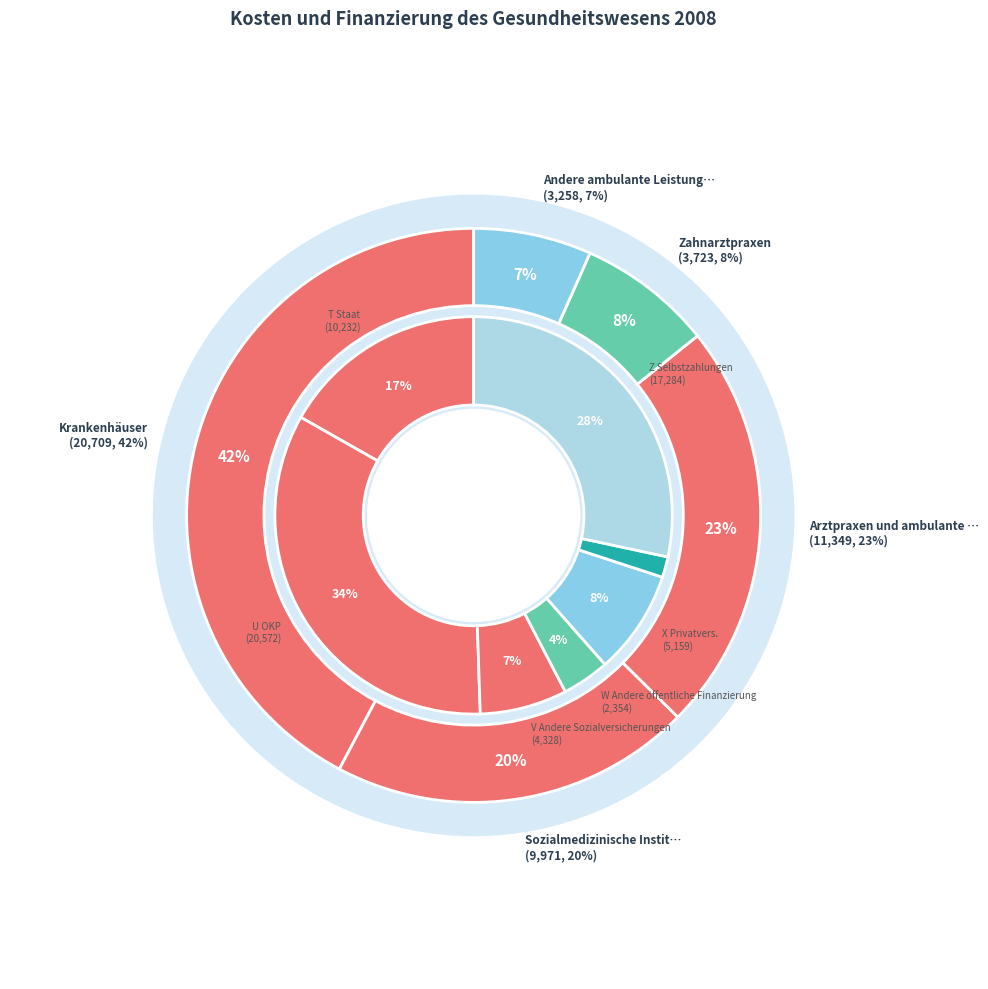

The Sozialmedizinische Institutionen slice represents 20% of the pie. True or false?

True